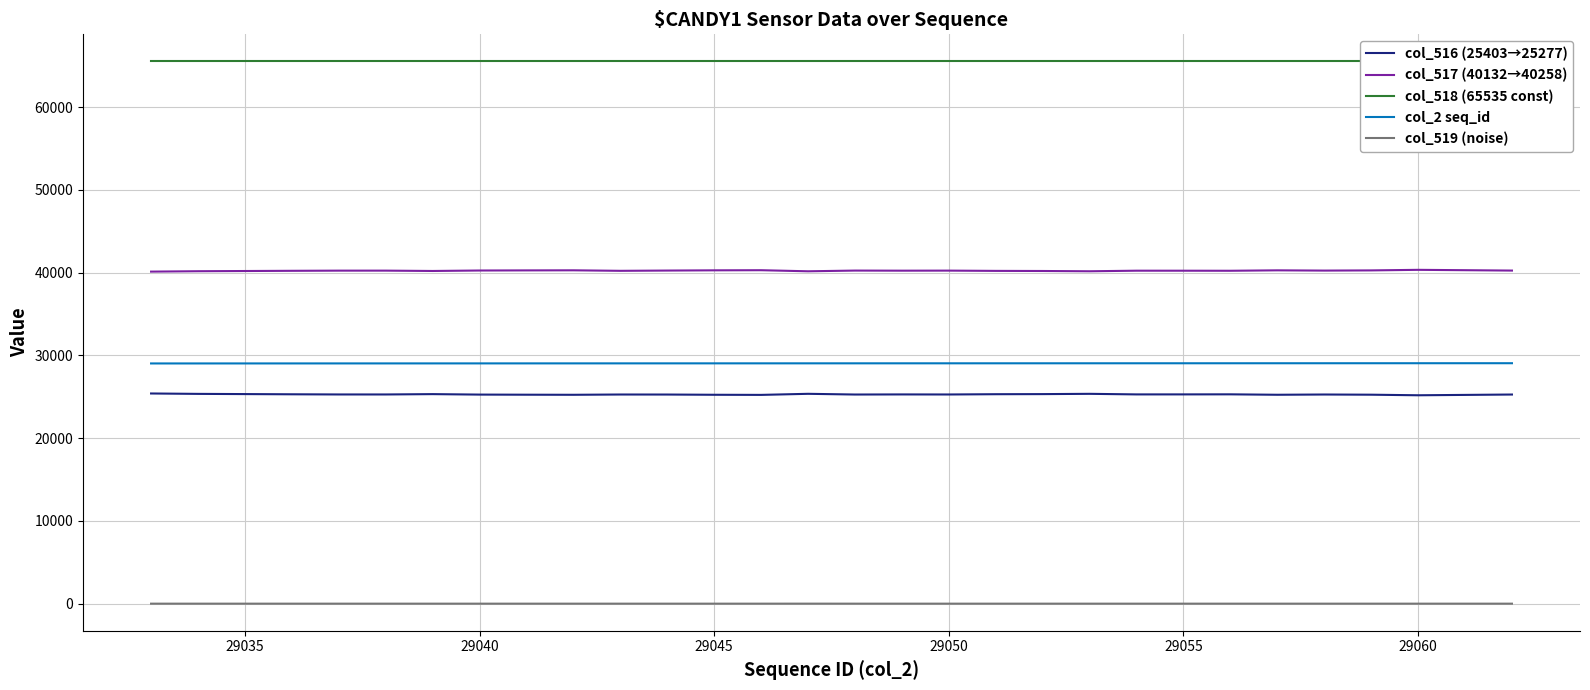

What is the maximum value for col_518 (65535 const)?

65535